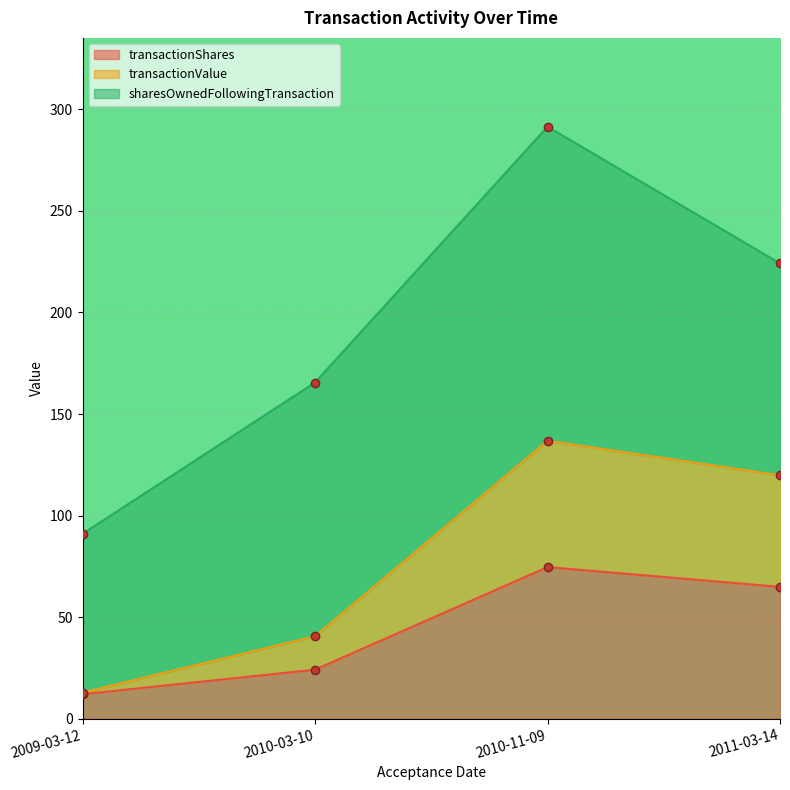

True or false: transactionValue and transactionShares intersect in this chart.

False